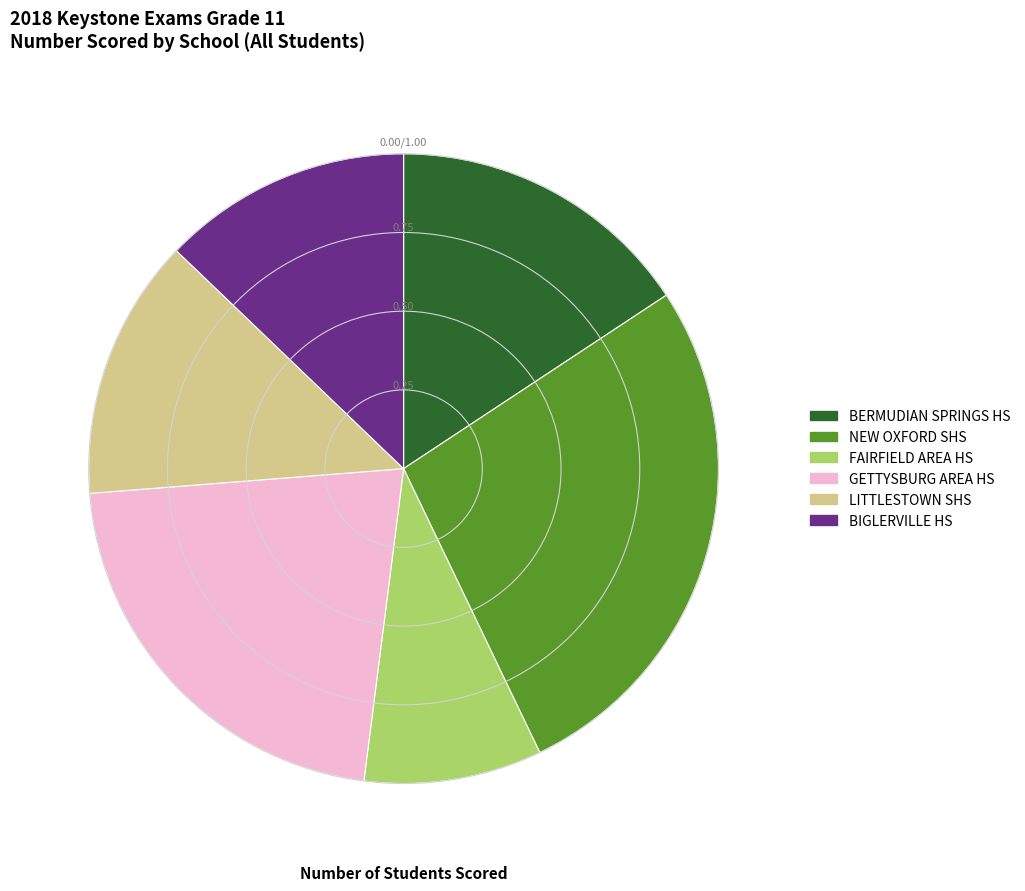

Is LITTLESTOWN SHS the majority of the pie?

No